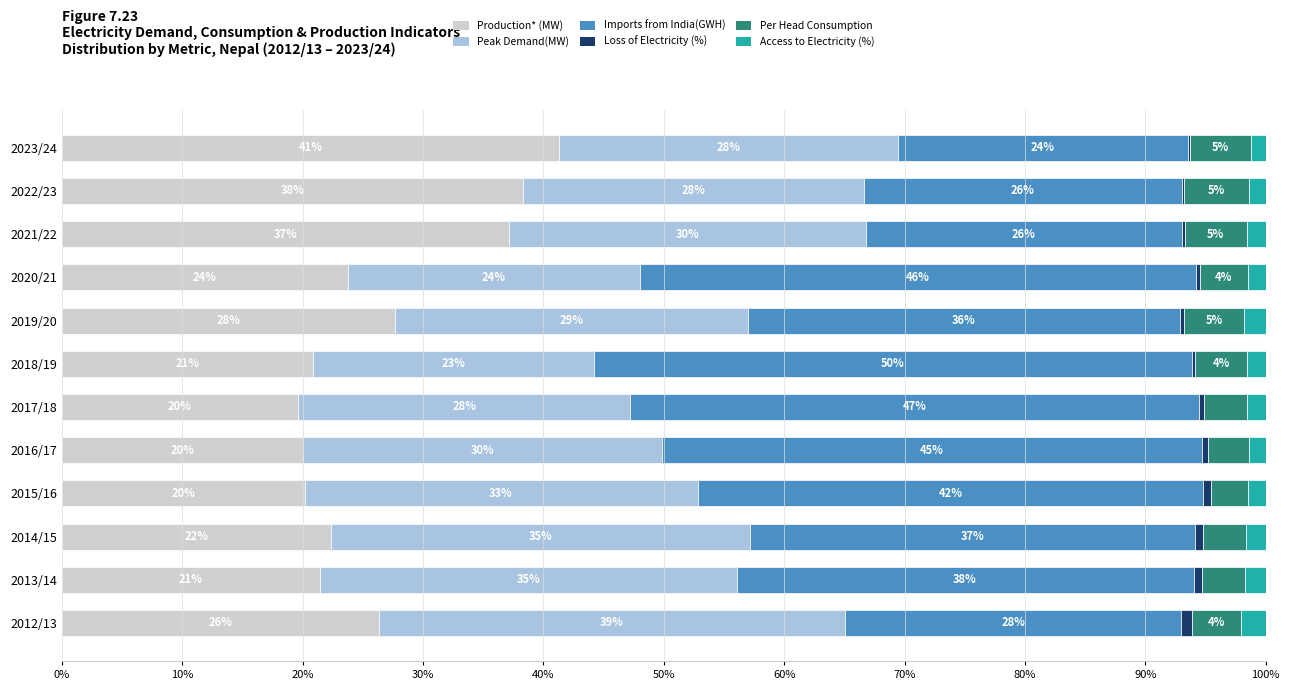

What is the total value across all series at 2021/22?

100.0